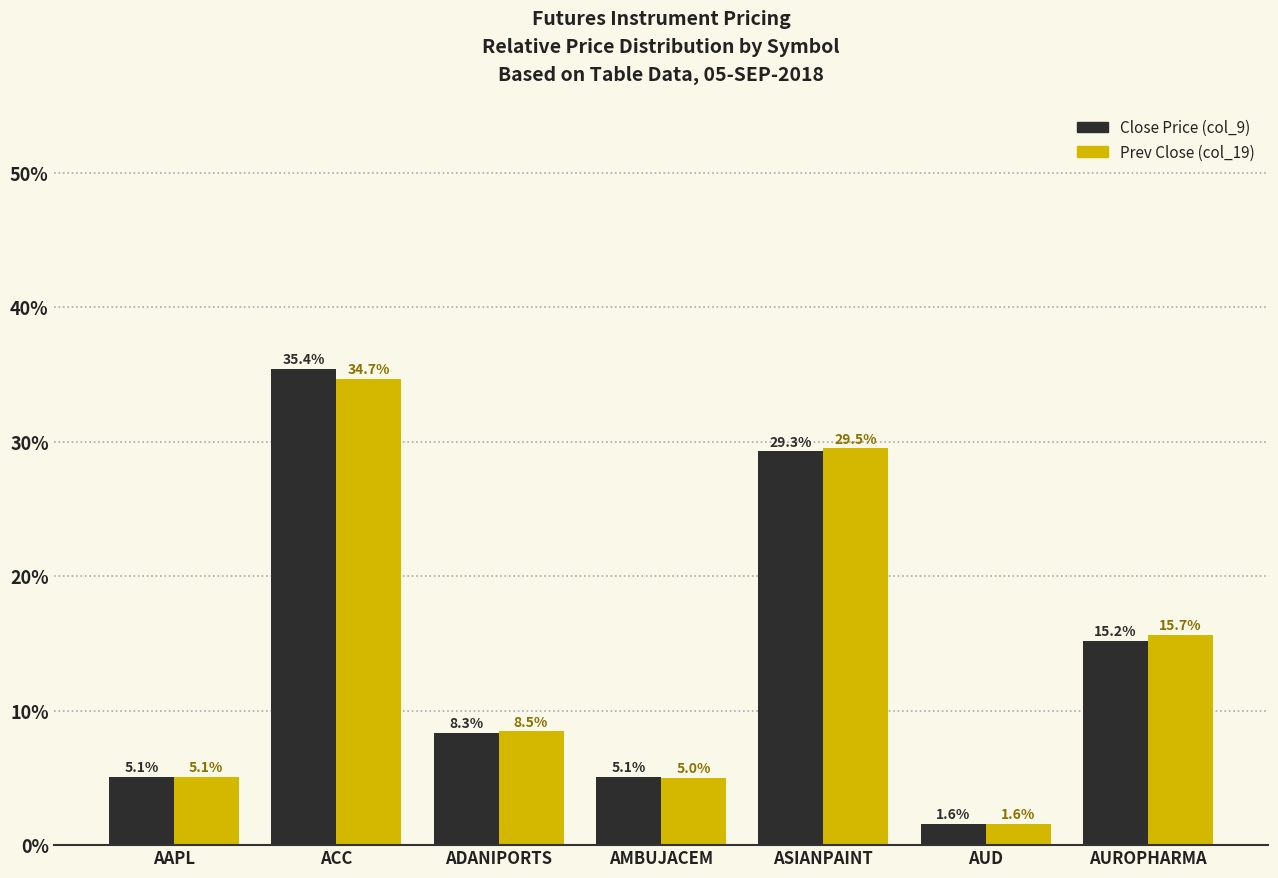

What is the value of the Prev Close (col_19) bar at the 3rd from the left?

8.5